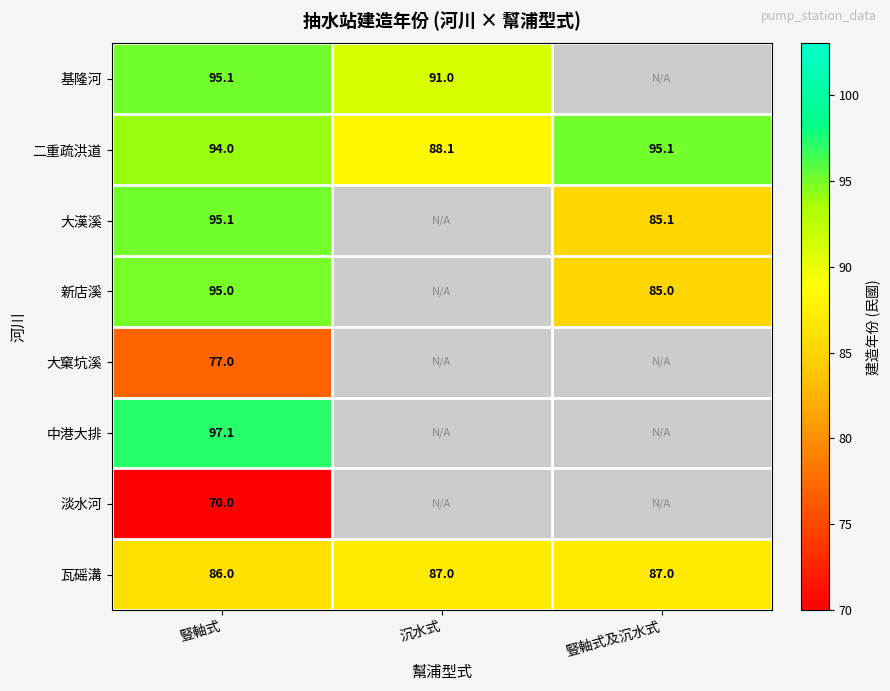

What is the sum of the 瓦磘溝 values at 沉水式 and 豎軸式及沉水式?

174.0